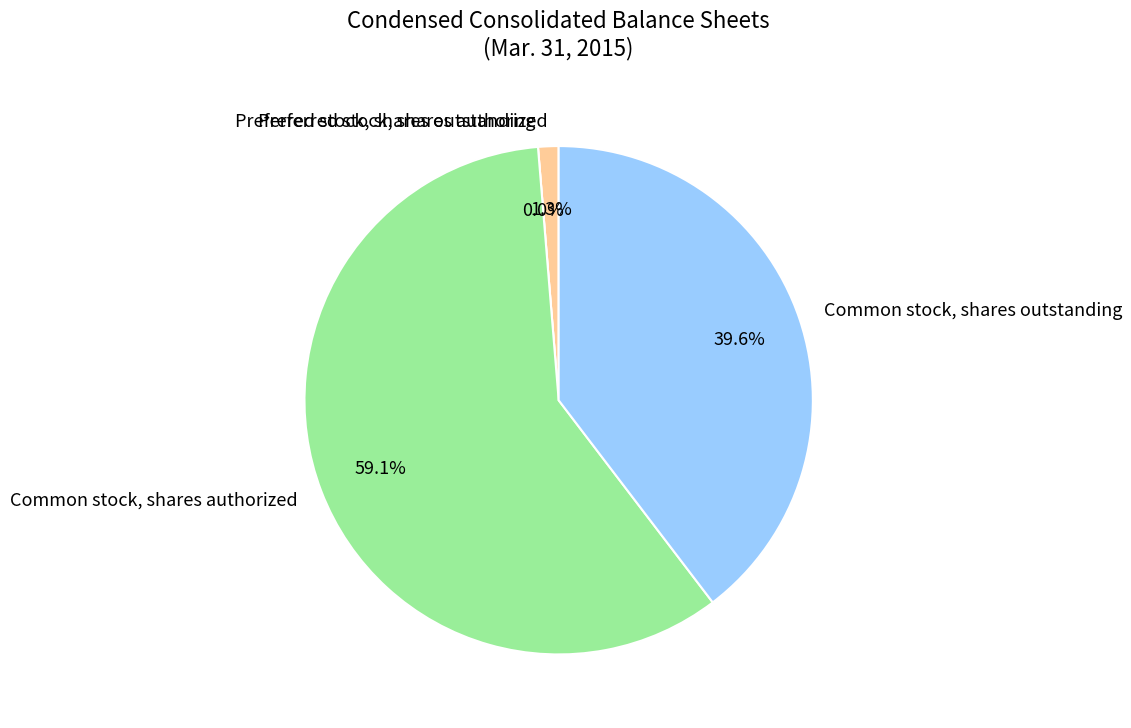

How many slices are in this pie chart?

4